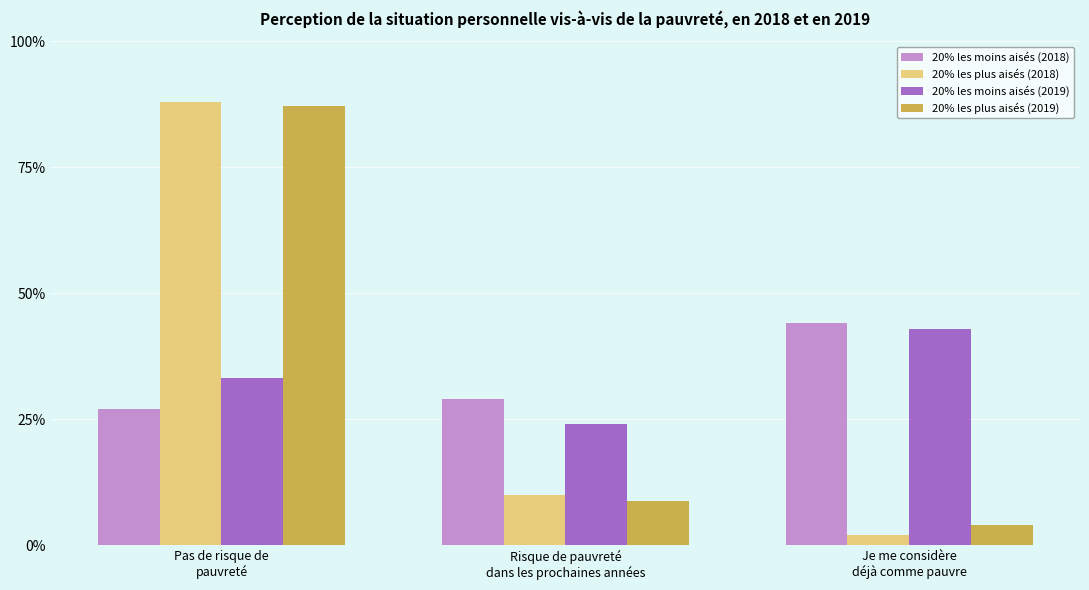

List the labels in order of 20% les plus aisés (2019) value, smallest first.

Je me considère
déjà comme pauvre, Risque de pauvreté
dans les prochaines années, Pas de risque de
pauvreté